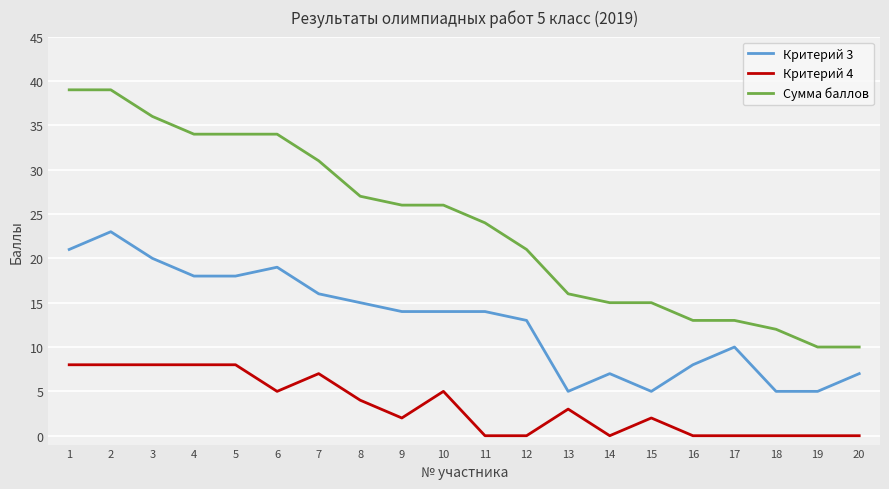

How many distinct data groups are displayed?

3